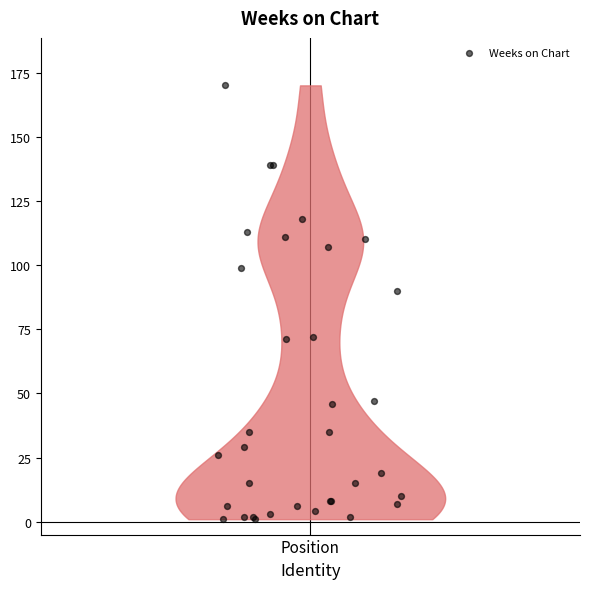

What Y value in the scatter plot is closest to 85?

90